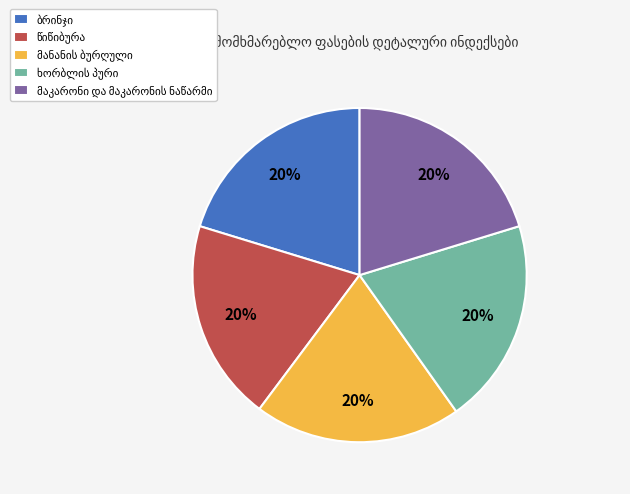

Count the number of slices in the pie.

5